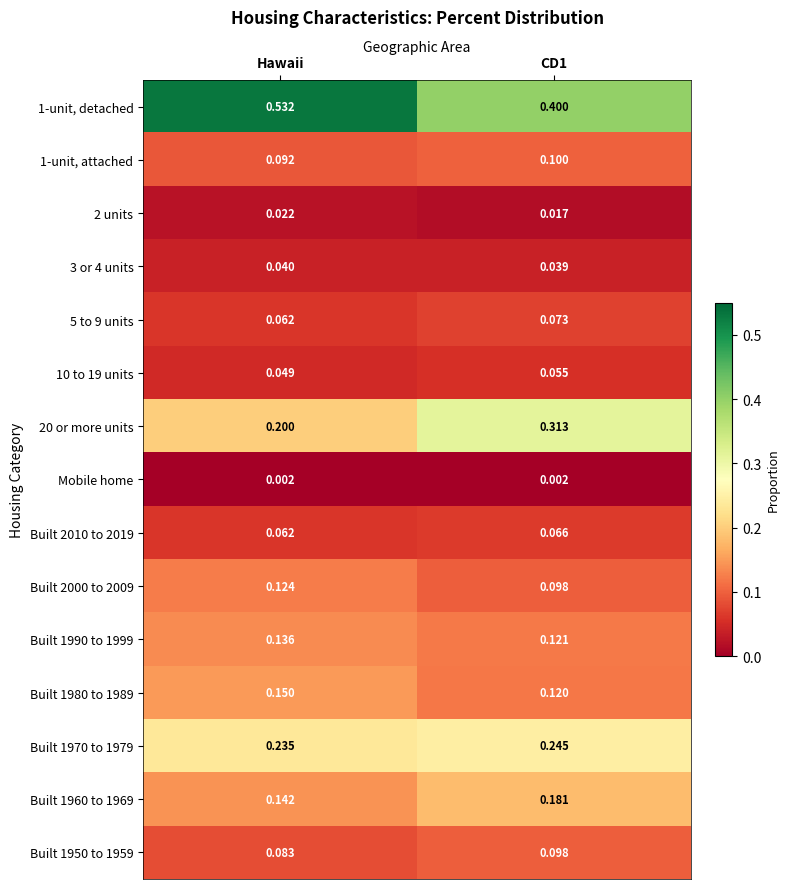

Which label corresponds to the largest value in the chart?

Hawaii